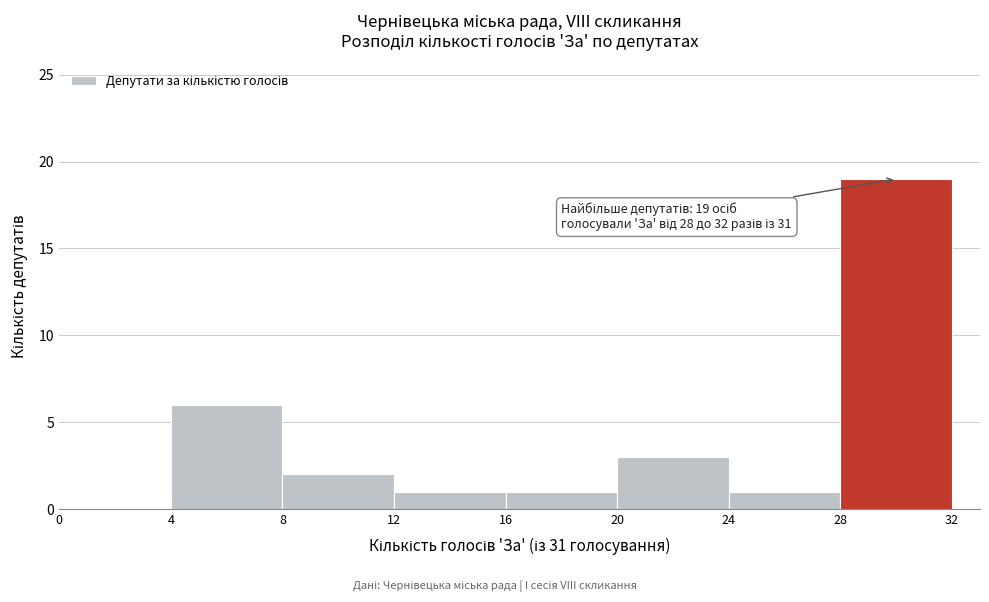

Over which range of the x-axis is the bar tallest?

28 to 32